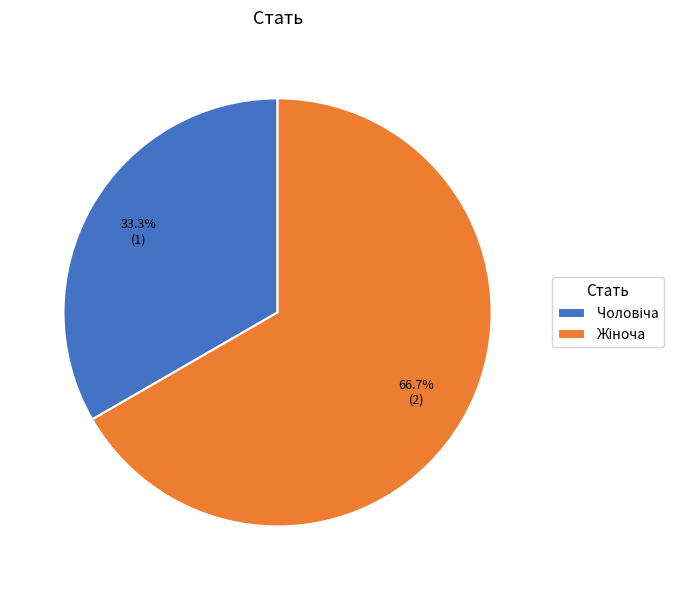

Is there any slice that represents more than half of the pie?

Yes